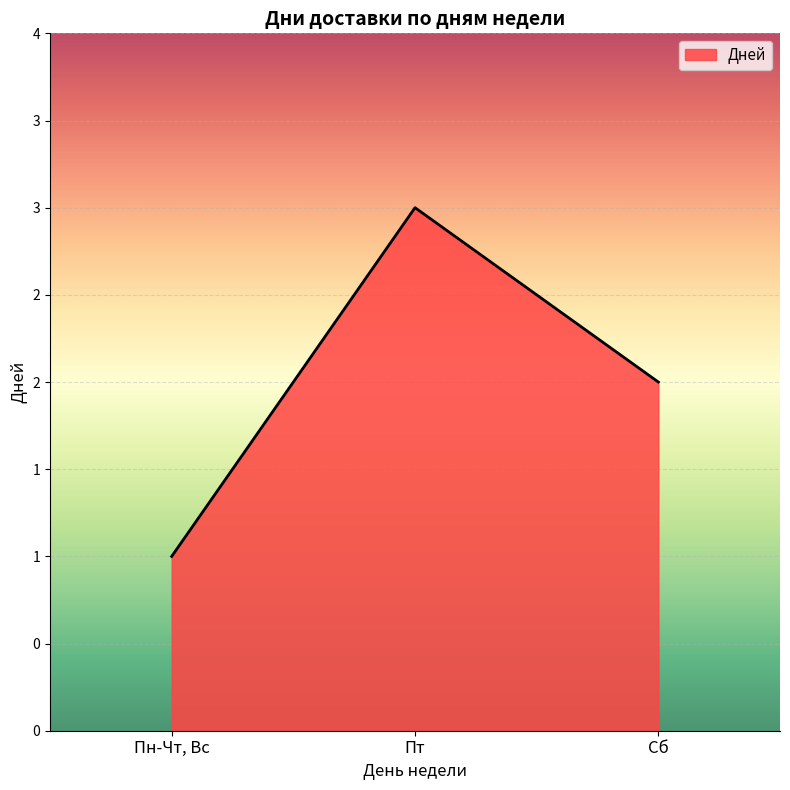

What is the value of the 2nd point from the left?

3